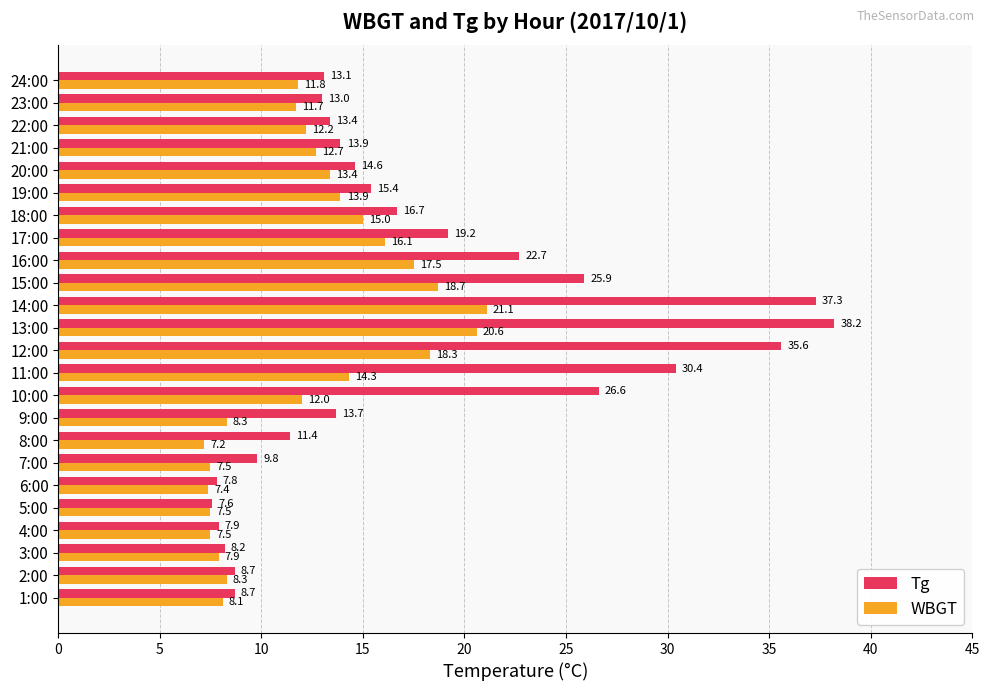

The value of Tg at 3:00 is 8.2. True or false?

True